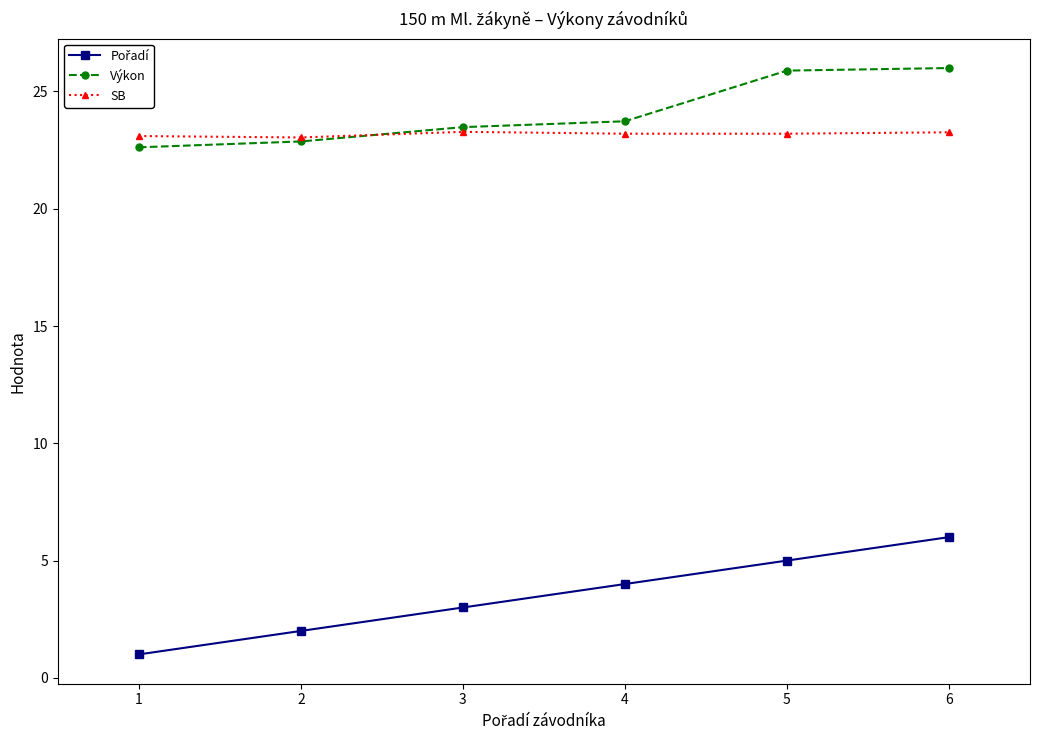

What is the total value across all series at 4?

50.9